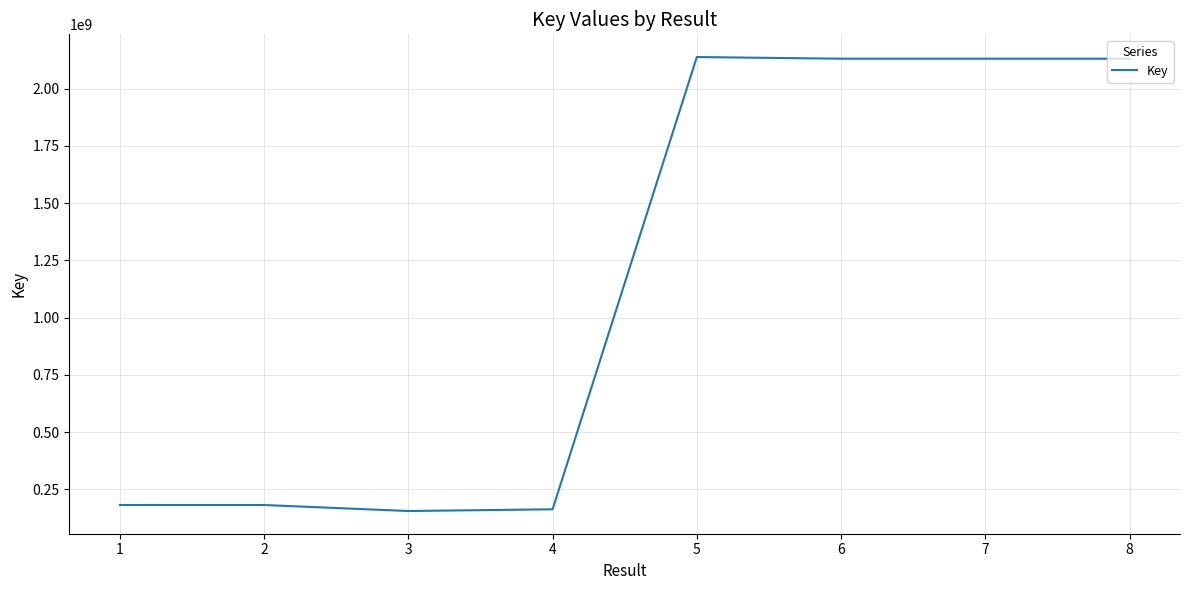

How many points are lower than both their immediate neighbors (excluding endpoints)?

2